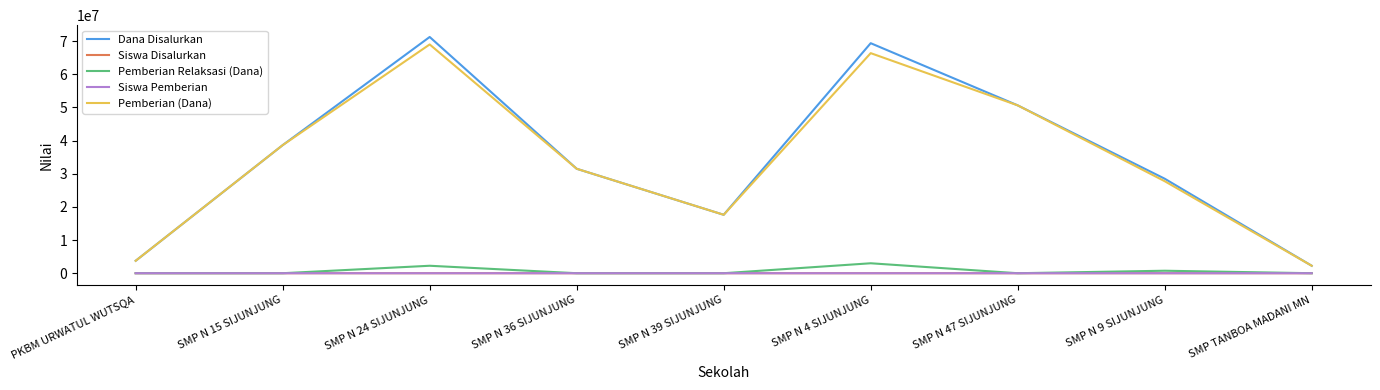

What is the average value of the Dana Disalurkan series?

34833333